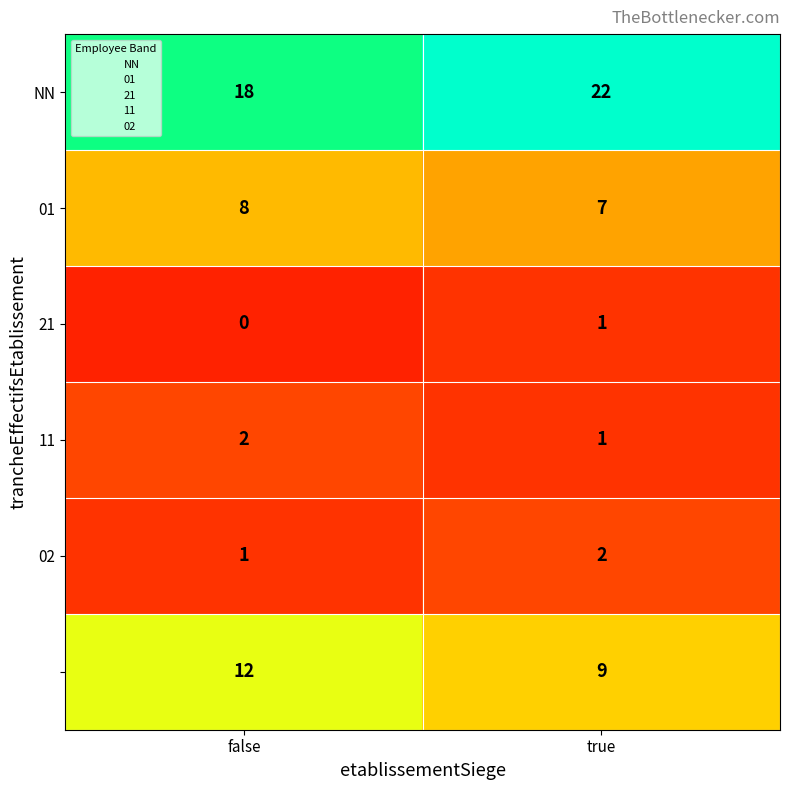

At which category is the sum across all series the highest?

true